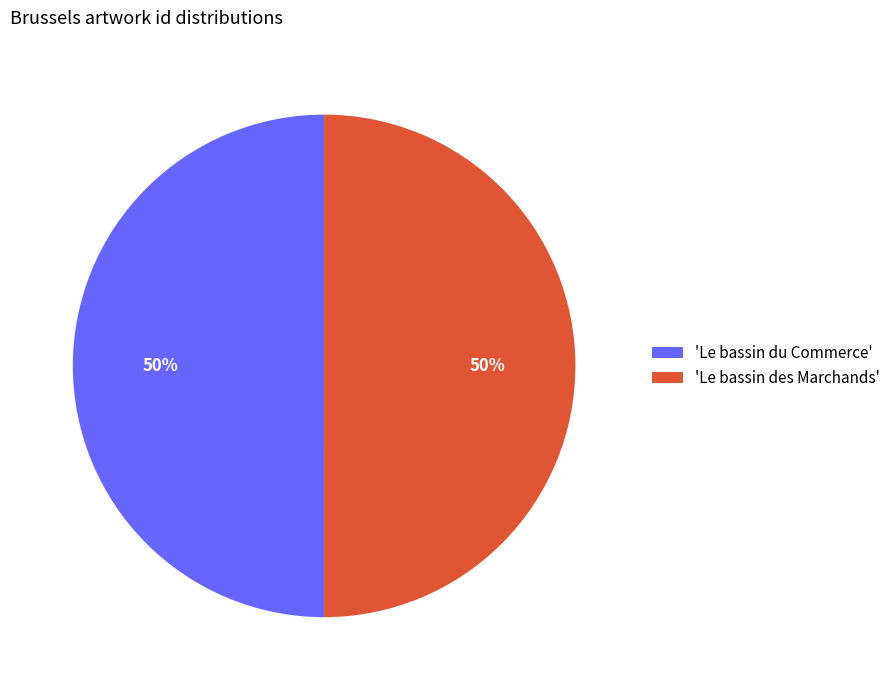

True or false: 'Le bassin du Commerce' accounts for 42% of the total.

False